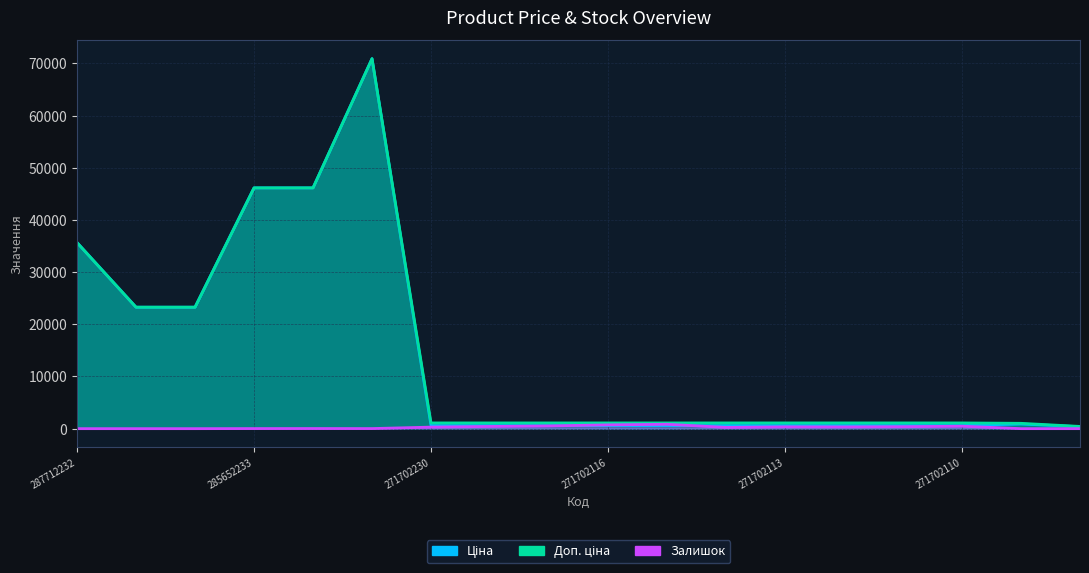

Count the number of categories in the chart.

18